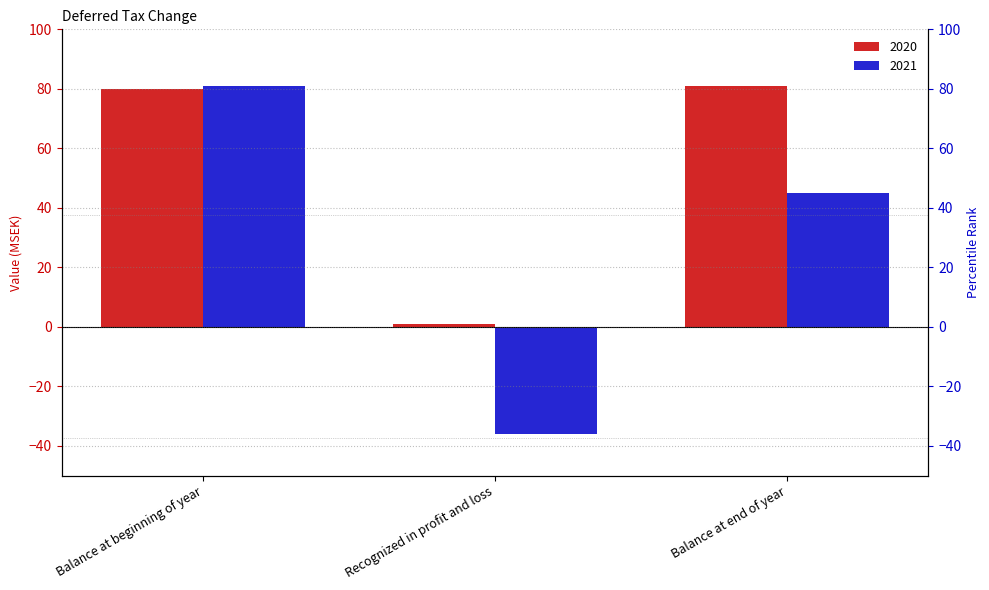

What is the greatest value displayed?

81